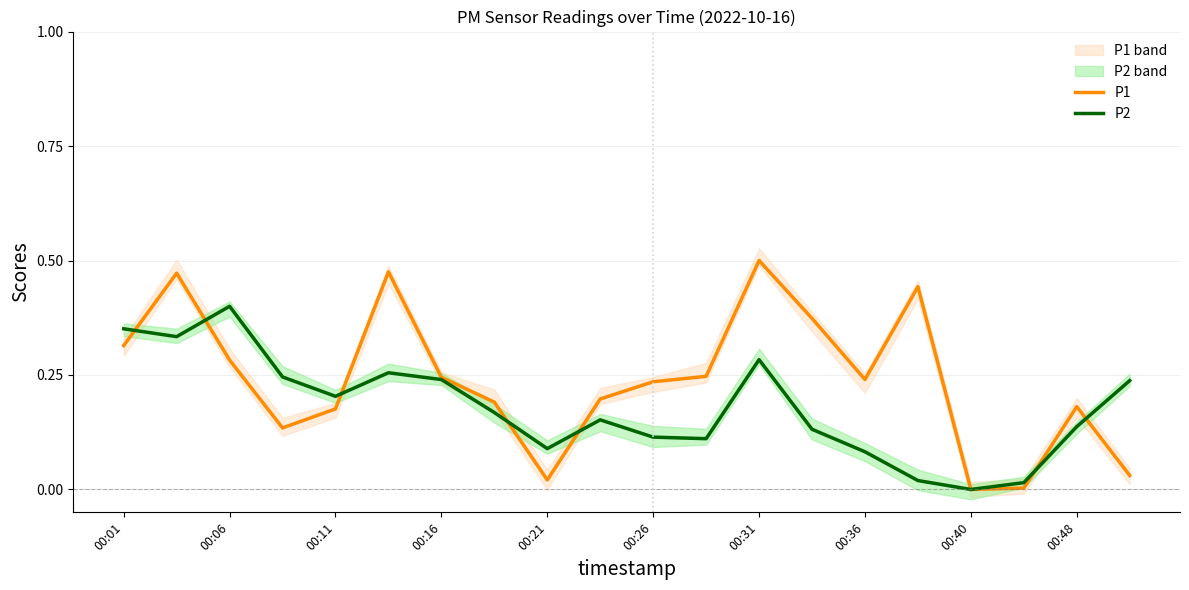

Is it true that P1 equals 0.5 at 00:31?

True